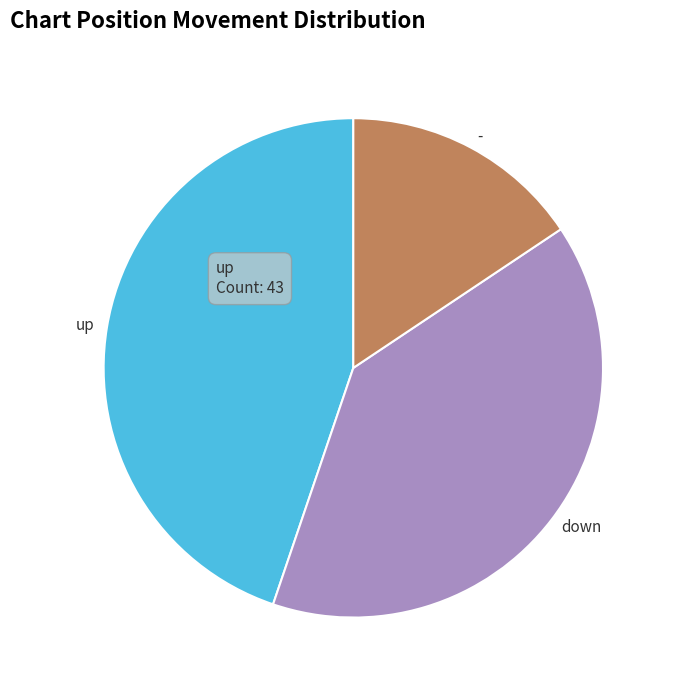

Is down the majority of the pie?

No